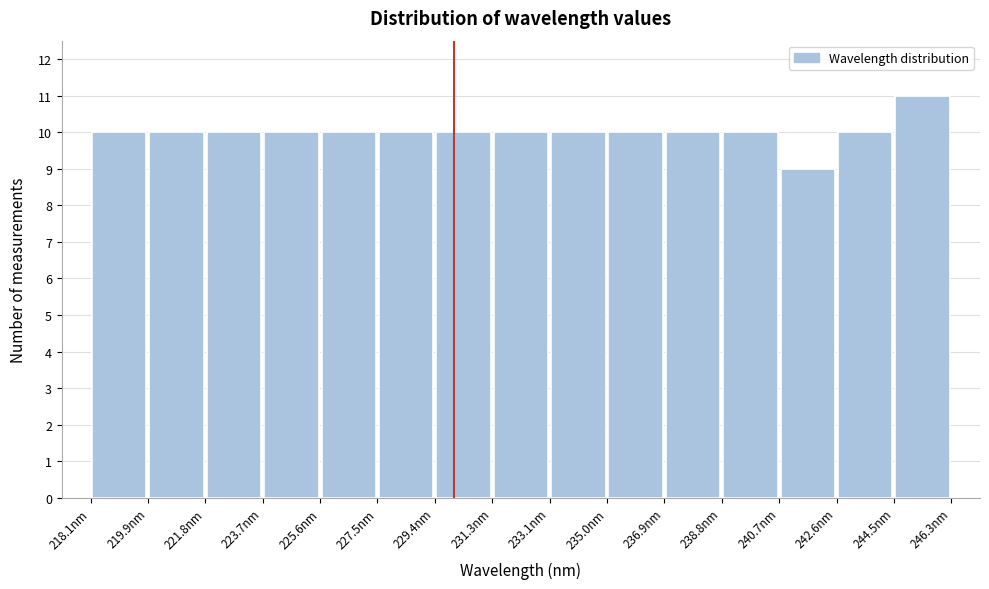

Reading left to right, list every bar in this chart as the range it spans on the x-axis followed by its height. Neither the bar edges nor the heights are printed on the chart, so give them approximately, as read against the axes.

218.0 to 220.0: 10
220.0 to 221.8: 10
221.8 to 223.8: 10
223.8 to 225.6: 10
225.6 to 227.4: 10
227.4 to 229.4: 10
229.4 to 231.2: 10
231.2 to 233.2: 10
233.2 to 235.0: 10
235.0 to 237.0: 10
237.0 to 238.8: 10
238.8 to 240.6: 10
240.6 to 242.6: 9
242.6 to 244.4: 10
244.4 to 246.4: 11